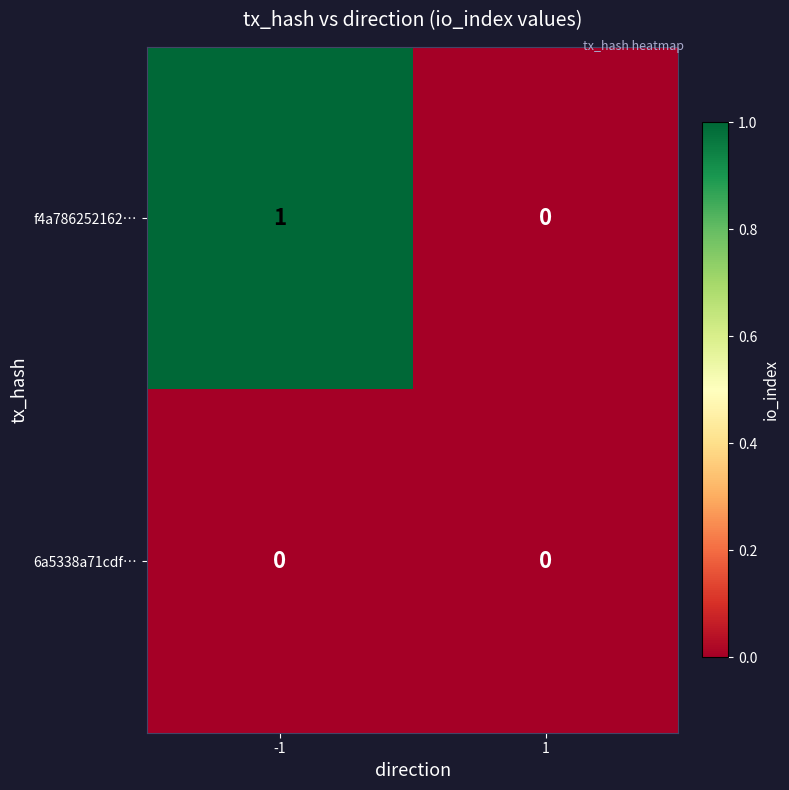

Which series changed the most between -1 and 1?

f4a786252162…